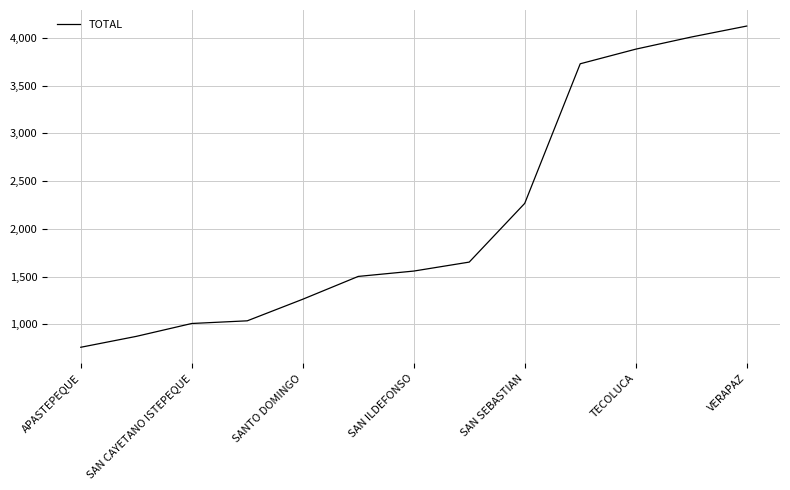

What is the minimum value shown in the chart?

760